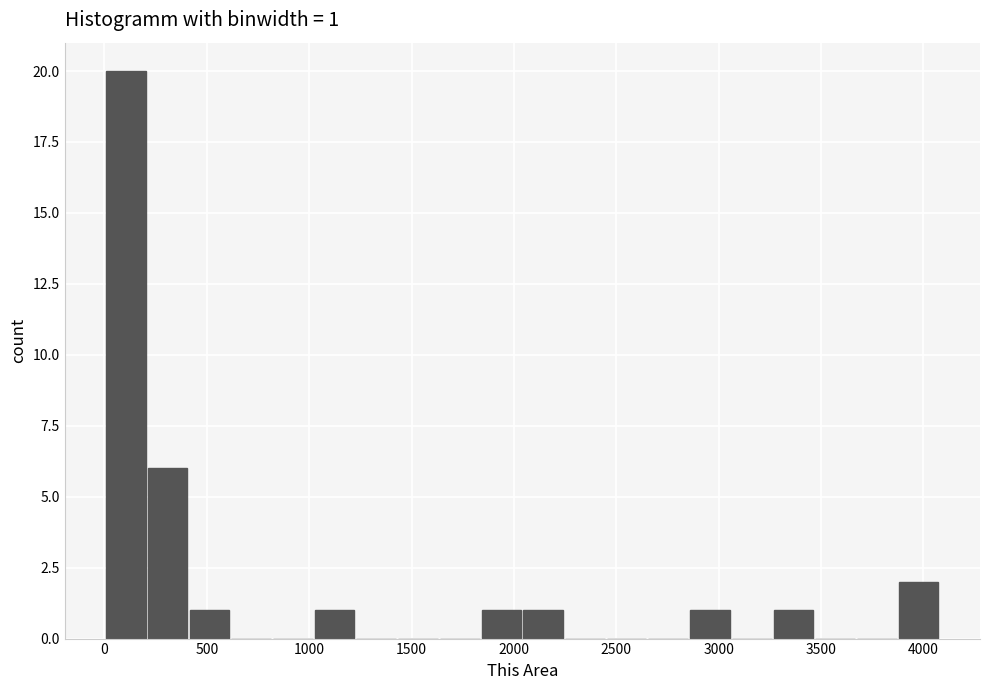

Which range on the x-axis has the tallest bar?

0 to 200